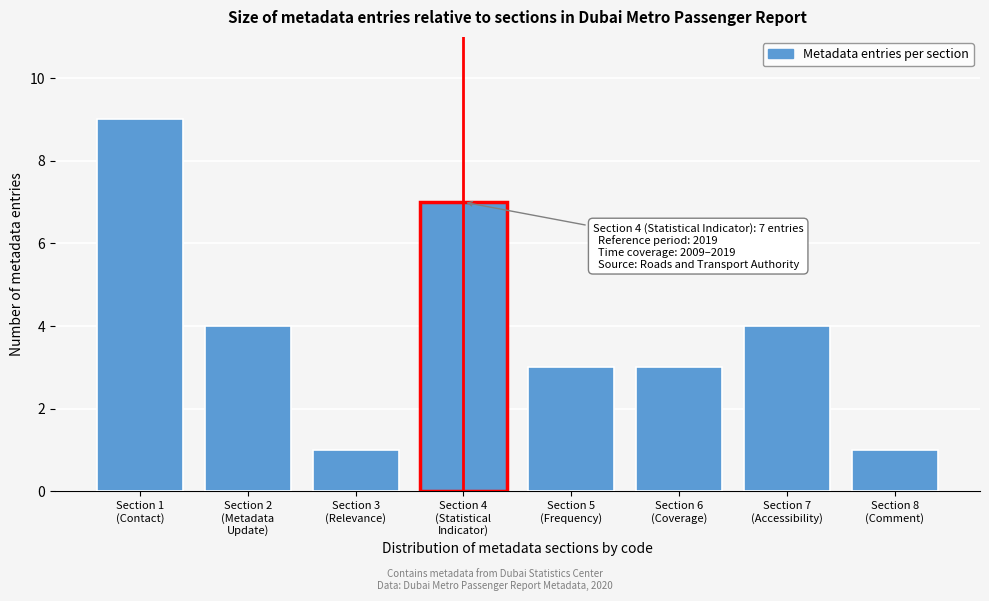

Reading left to right, transcribe all the data shown in this chart.

9	4	1	7	3	3	4	1